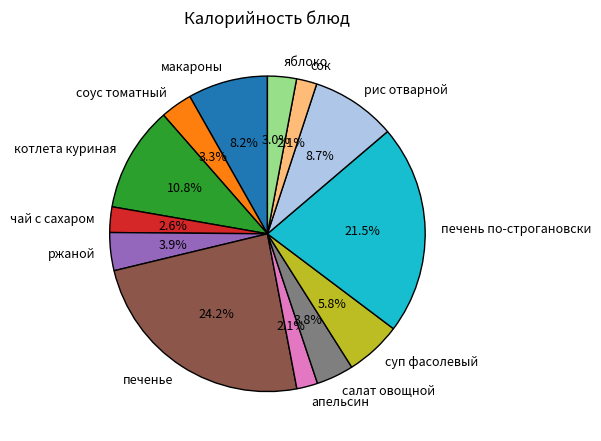

How many slices are in this pie chart?

13